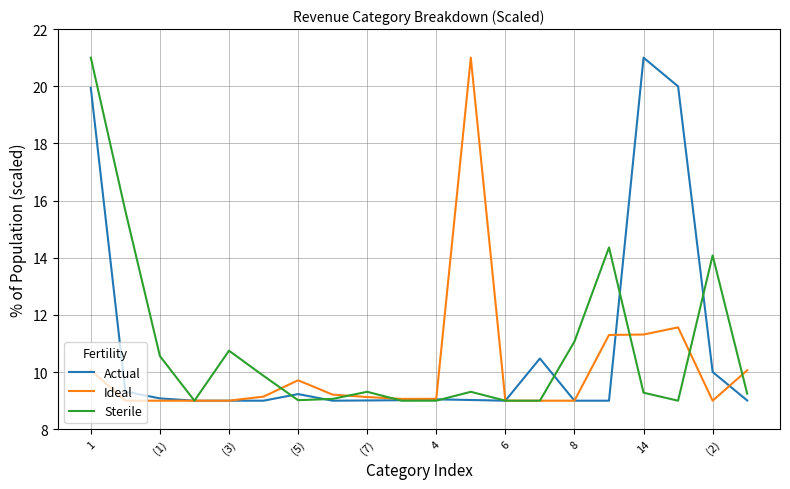

After their last crossing, which series has the higher values: Ideal or Sterile?

Ideal